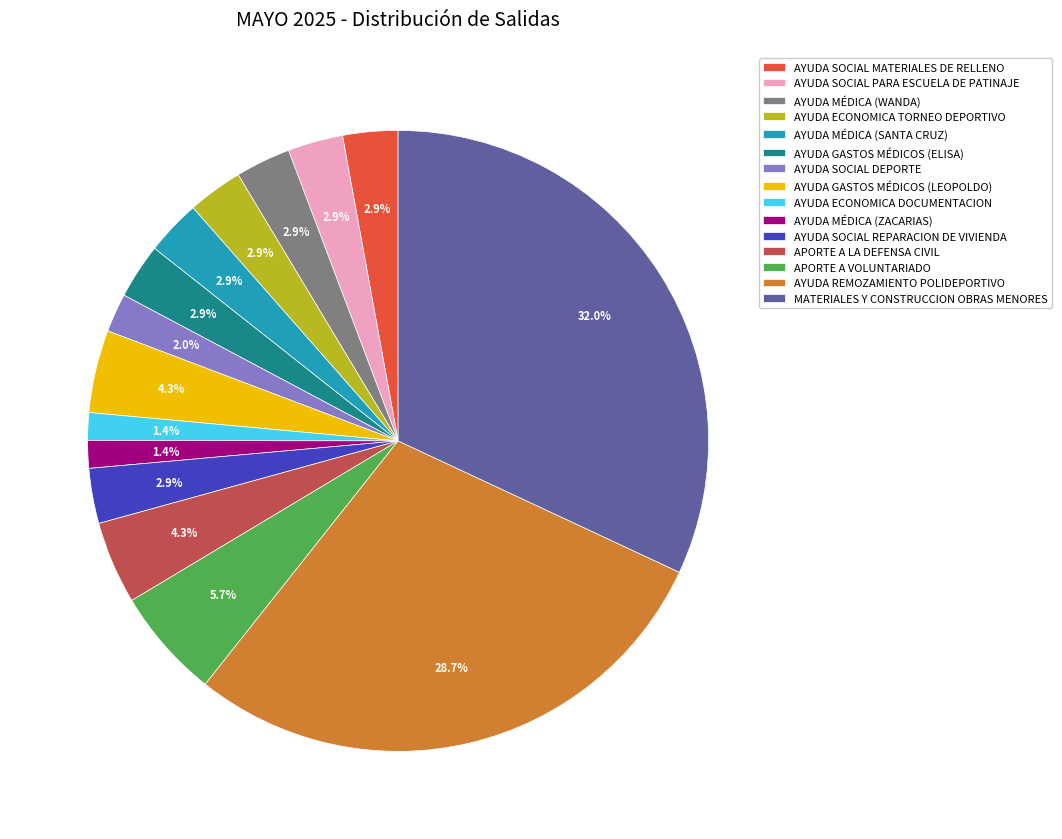

What portion of the pie excludes AYUDA ECONOMICA DOCUMENTACION?

98.6%